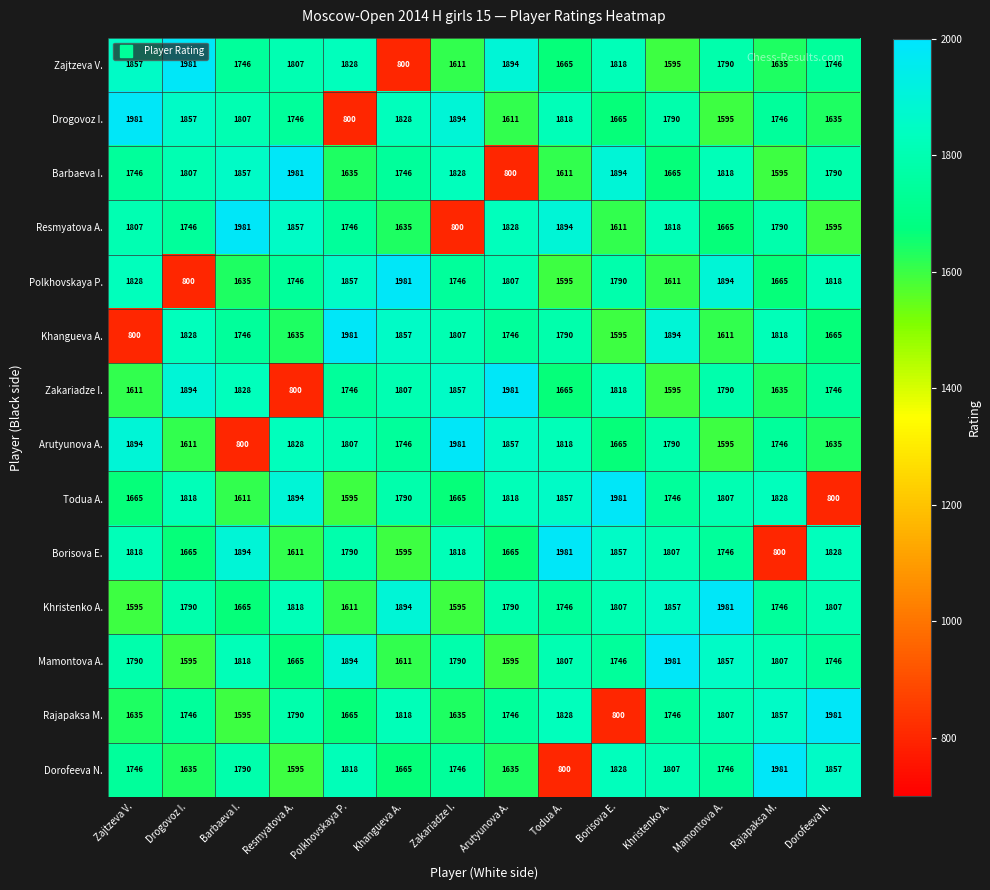

What is the minimum value shown in the chart?

800